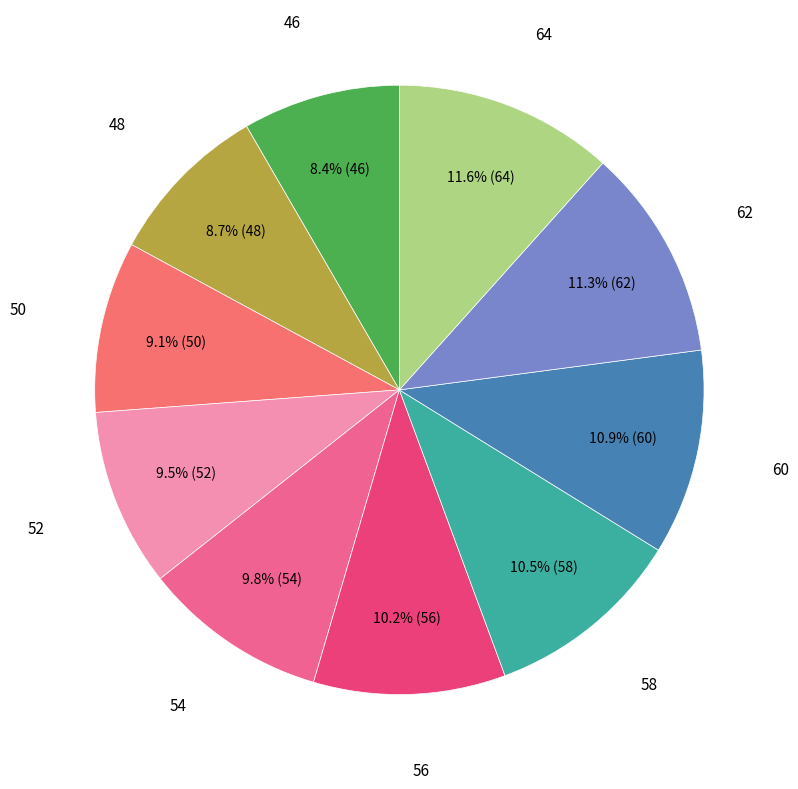

Is there a majority slice in this chart?

No